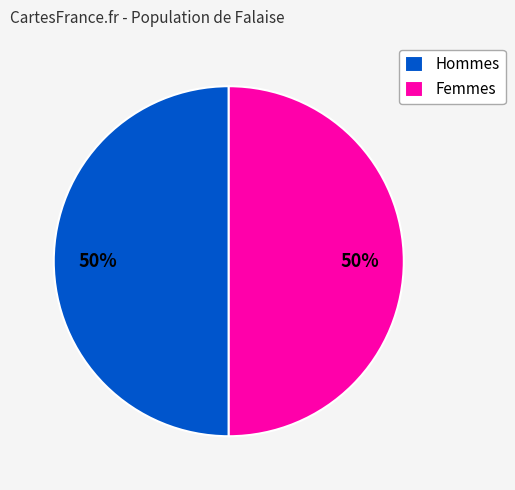

How many segments does this pie chart have?

2